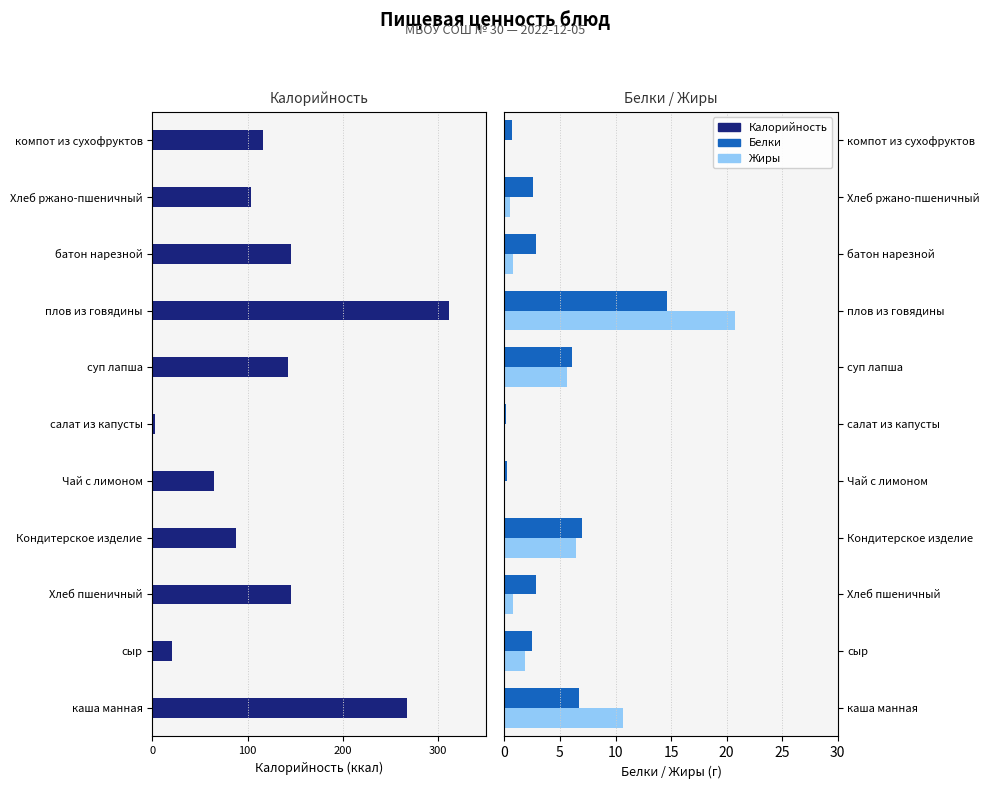

What is the maximum value for Белки?

14.7